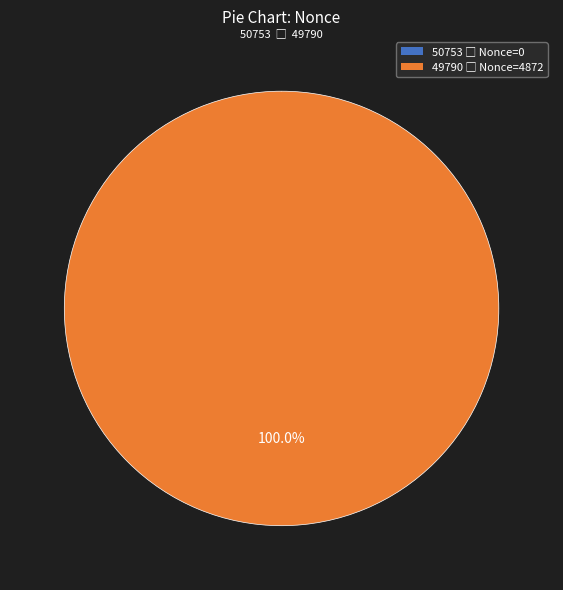

Count the number of slices in the pie.

2